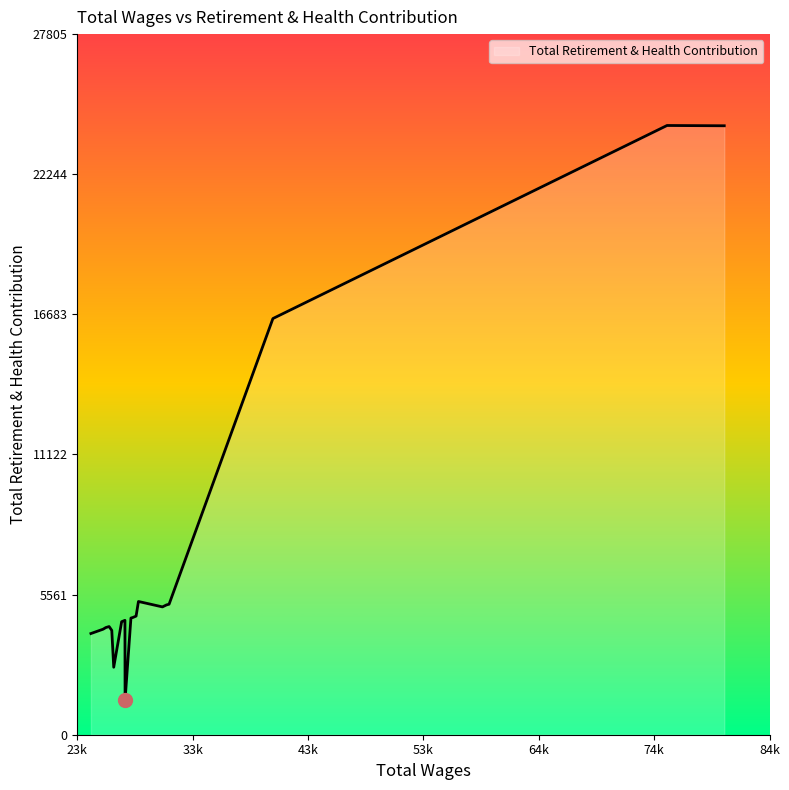

How many lines are shown in the chart?

1